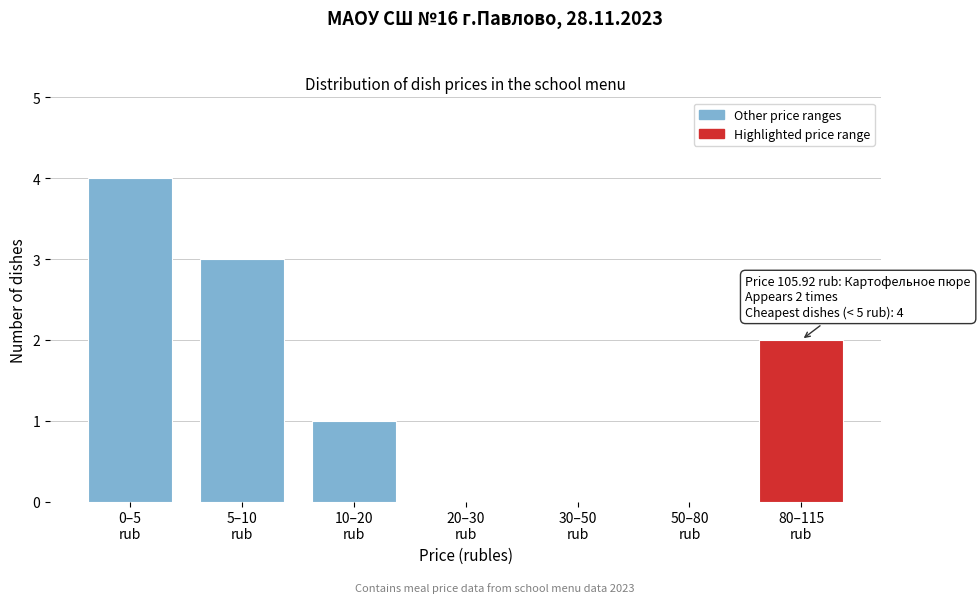

What is the greatest value displayed?

4